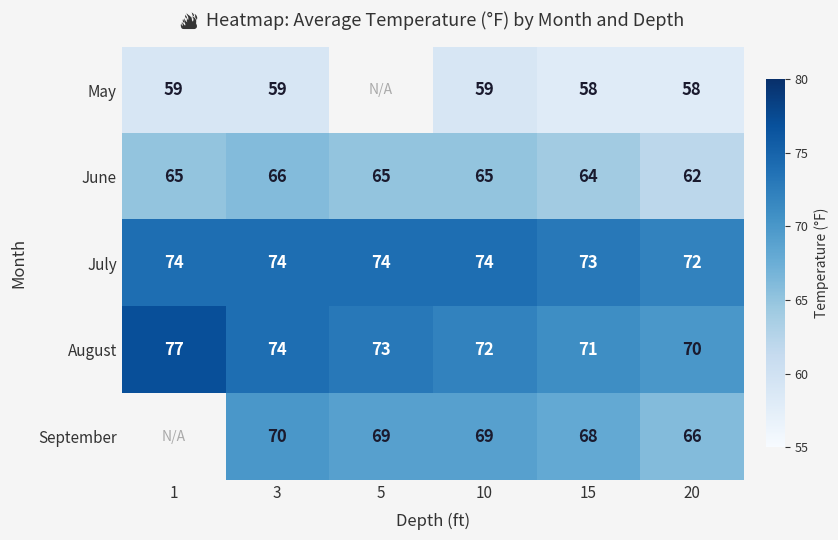

Where is August nearest to the value 73?

5